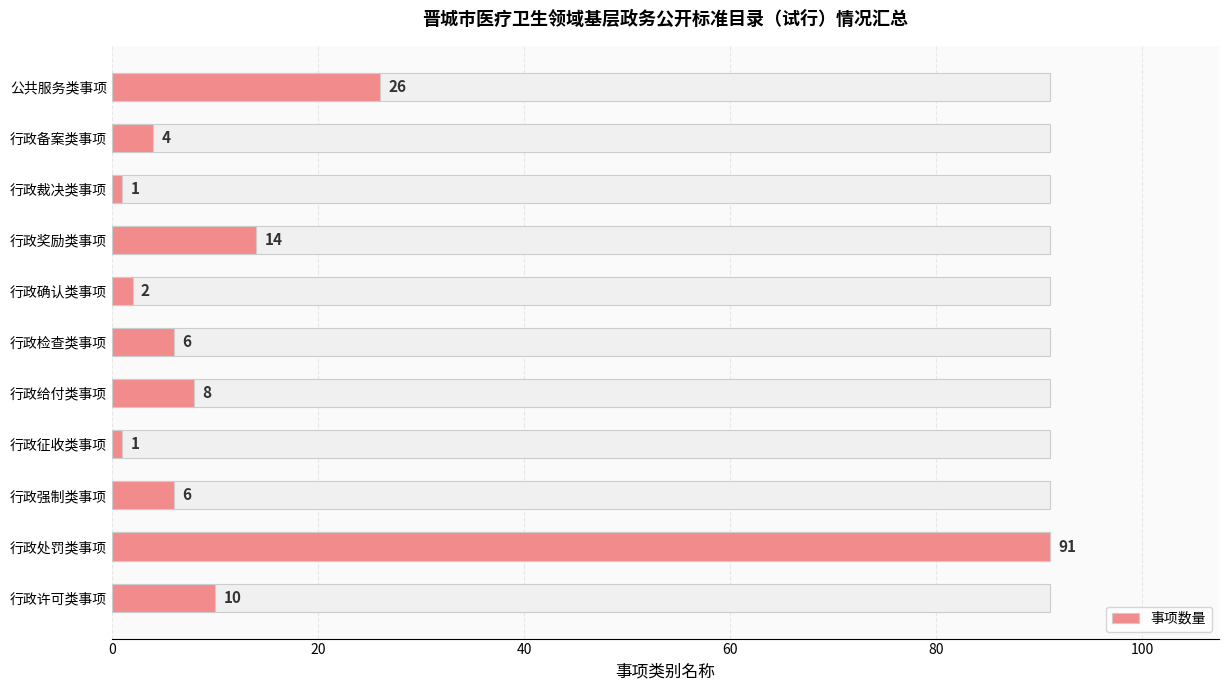

The value at 行政备案类事项 is 2. True or false?

False